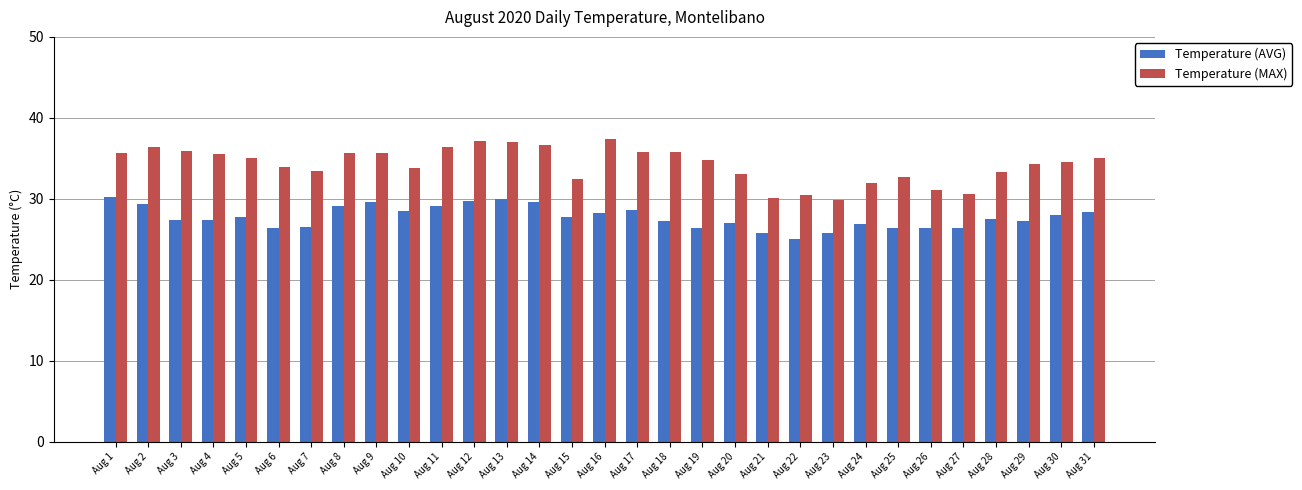

What is the smallest value displayed?

25.0